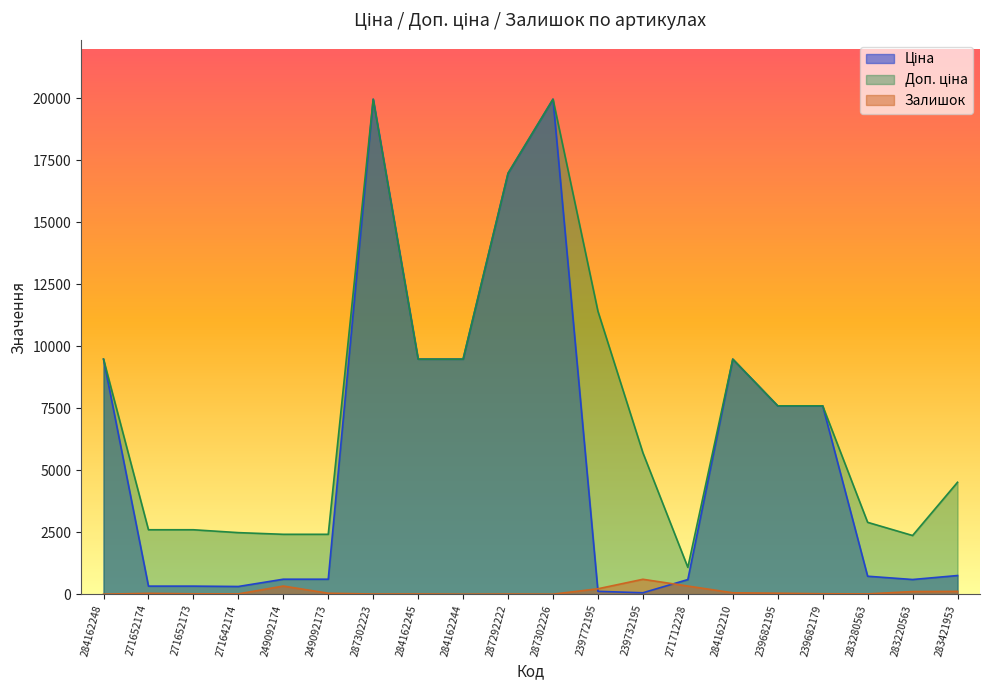

What are all the series names shown in the legend?

Ціна, Доп. ціна, Залишок